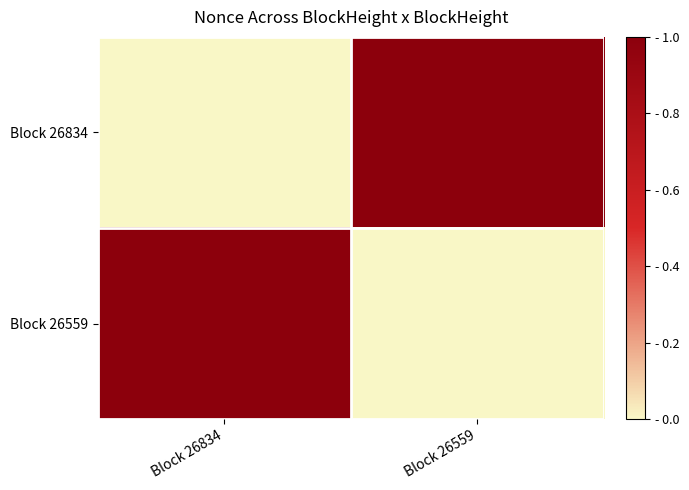

Between Block 26834 and Block 26559, which is larger?

Block 26559